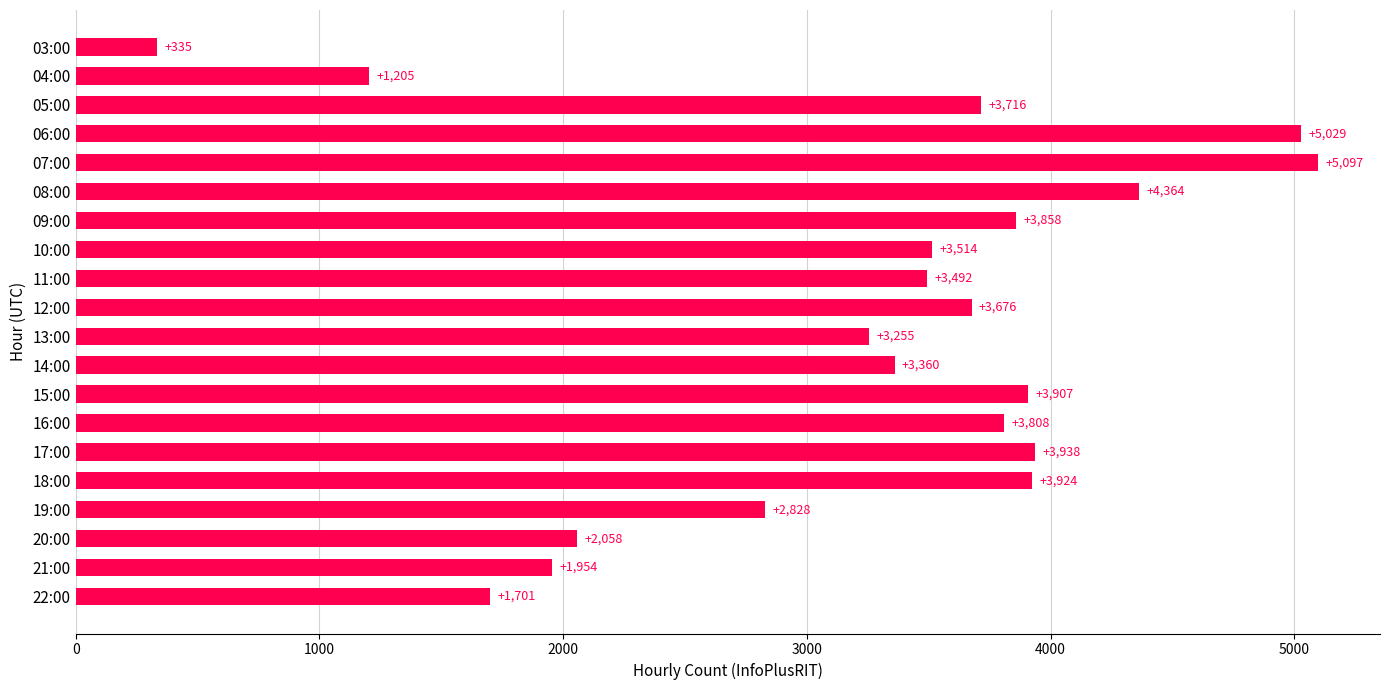

What is the minimum value shown in the chart?

335